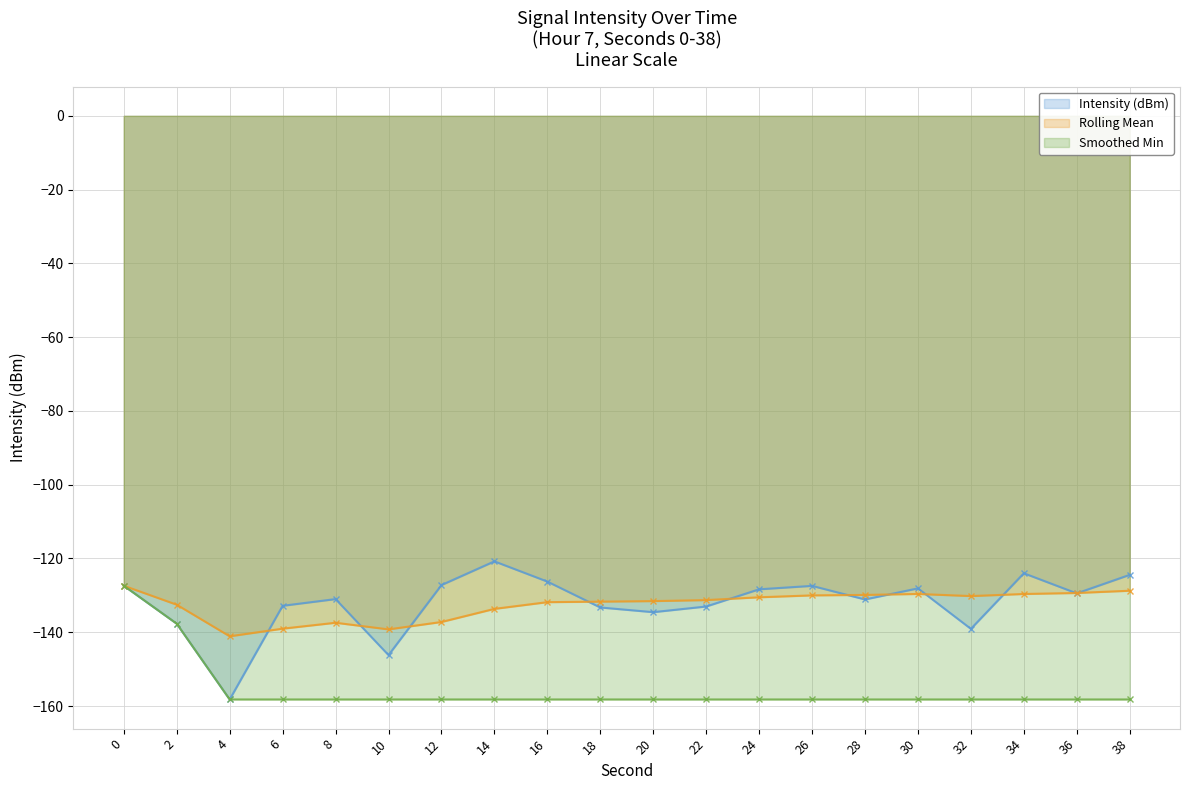

At how many categories does at least one series exceed -142?

20